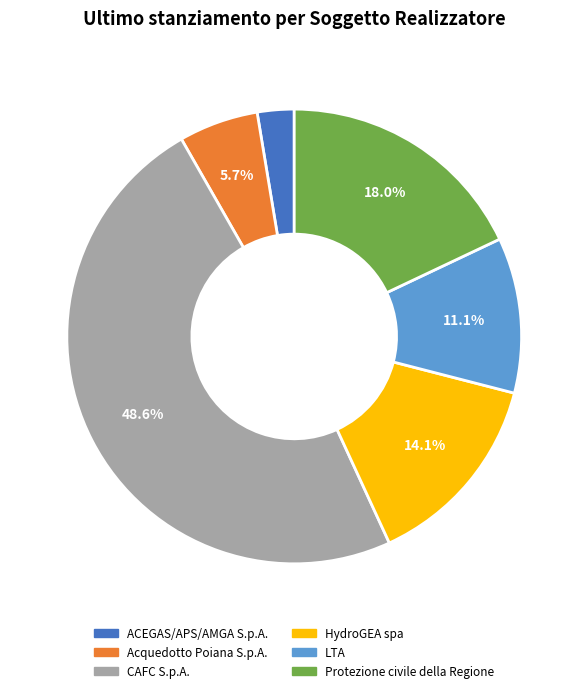

Rank the categories by value from highest to lowest.

CAFC S.p.A., Protezione civile della Regione, HydroGEA spa, LTA, Acquedotto Poiana S.p.A., ACEGAS/APS/AMGA S.p.A.